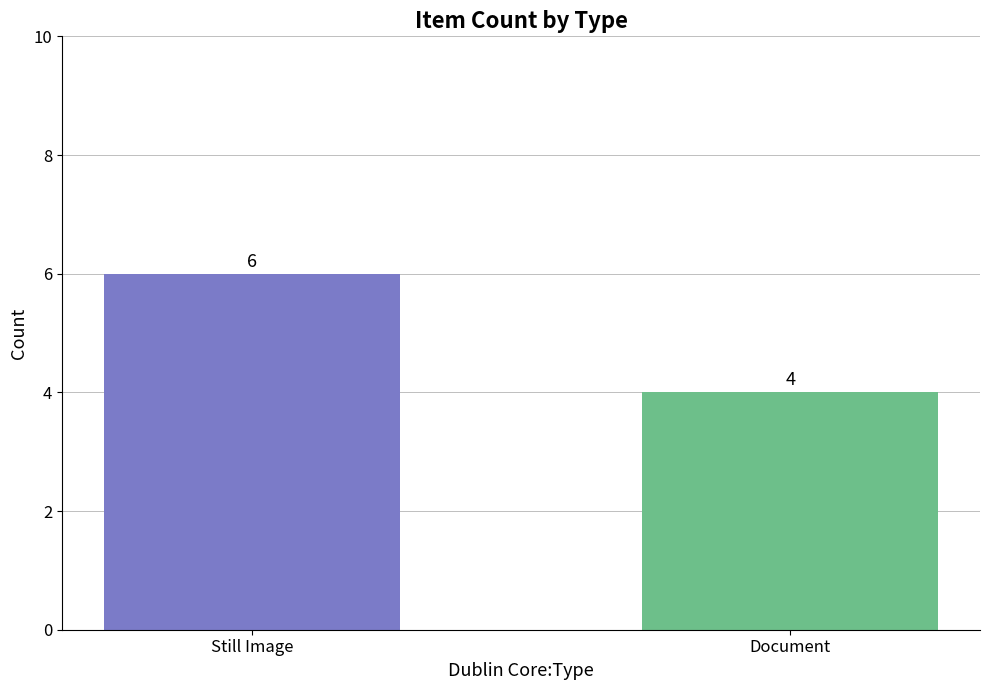

Which label corresponds to the largest value in the chart?

Still Image